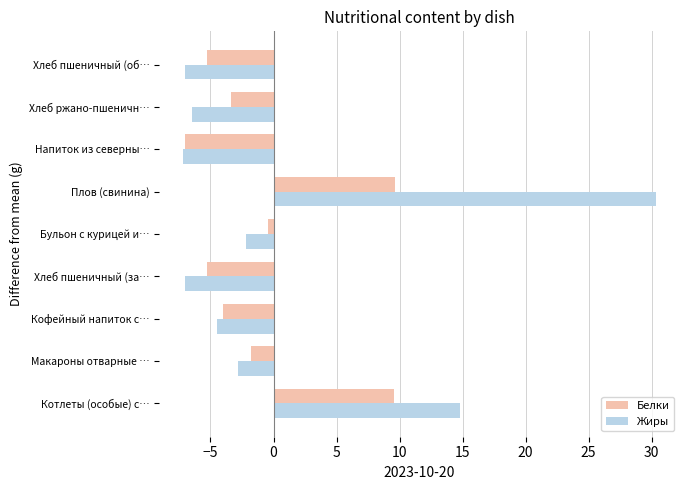

List the series in order of their overall mean, lowest first.

Белки, Жиры